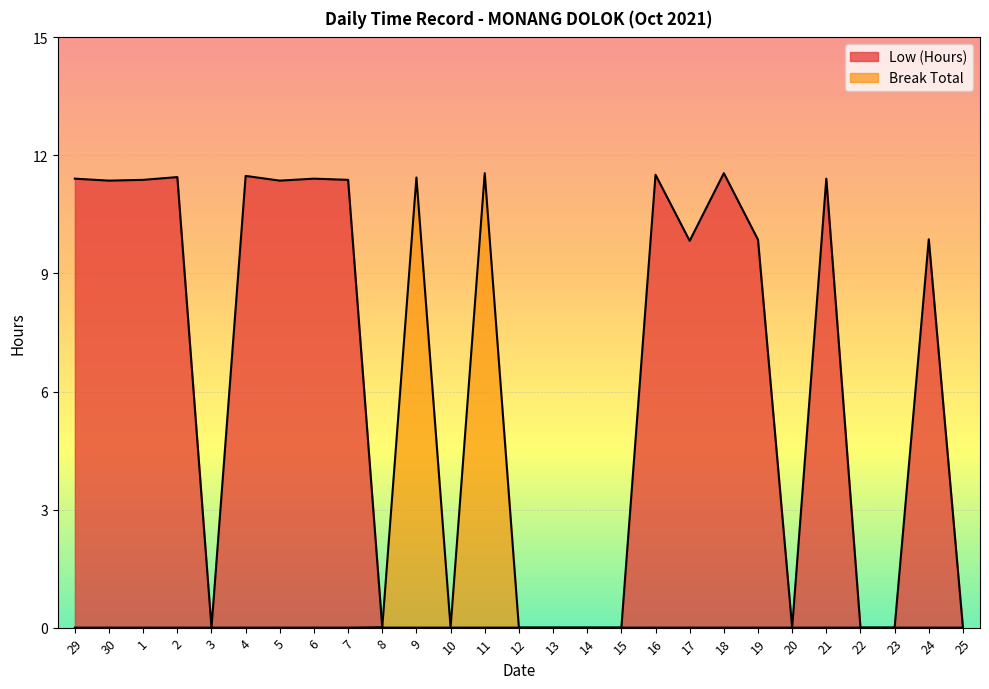

The Low (Hours) series shows -4.3 at 10. True or false?

False